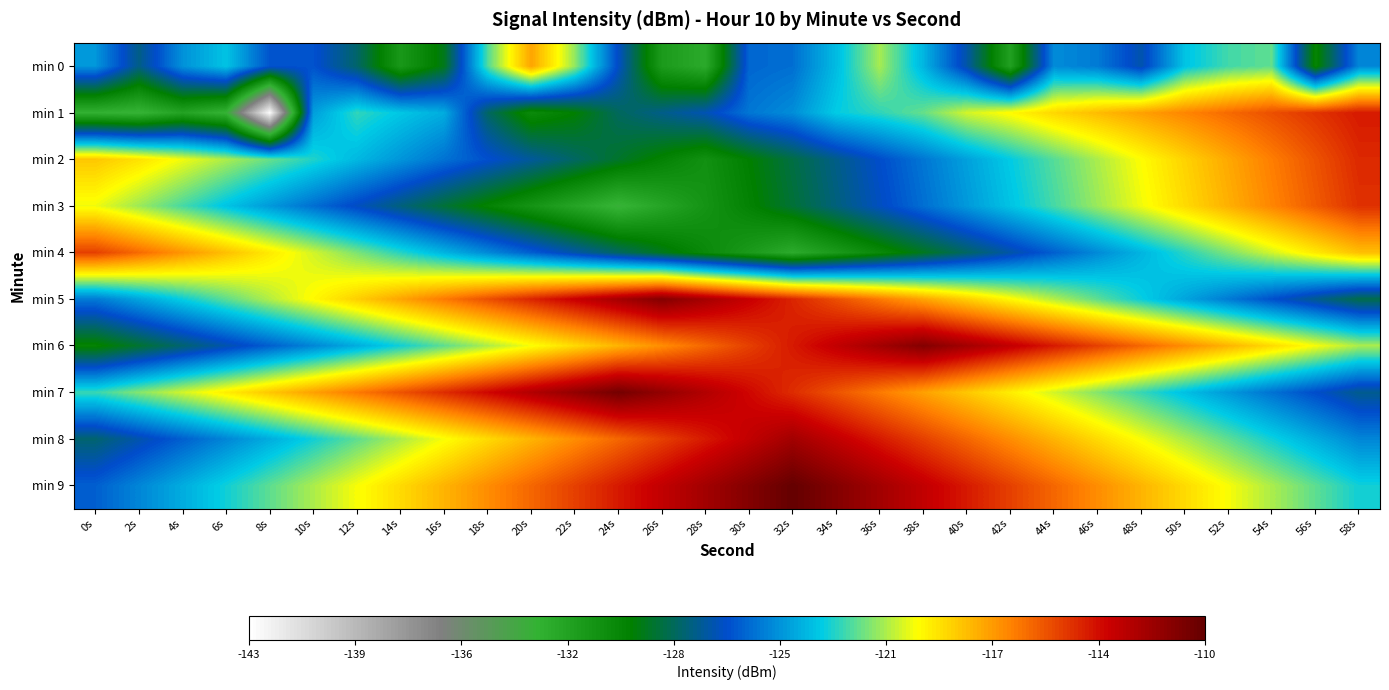

Reading left to right, what are all the values shown in this chart?

min 0: 0s=-124.6	2s=-127.6	4s=-124.7	6s=-123.4	8s=-126.3	10s=-126.3	12s=-128.1	14s=-131.4	16s=-129.4	18s=-122.2	20s=-117.6	22s=-121.3	24s=-126.6	26s=-131.5	28s=-132.6	30s=-125.8	32s=-125.6	34s=-123.6	36s=-121.1	38s=-123.8	40s=-127.1	42s=-131.9	44s=-124.9	46s=-125.3	48s=-127.0	50s=-123.4	52s=-122.4	54s=-122.0	56s=-130.1	58s=-125.0
min 1: 0s=-133.0	2s=-133.2	4s=-132.1	6s=-133.2	8s=-142.8	10s=-124.4	12s=-122.6	14s=-123.3	16s=-124.0	18s=-128.2	20s=-130.5	22s=-129.8	24s=-128.3	26s=-127.6	28s=-126.9	30s=-125.4	32s=-124.8	34s=-123.2	36s=-122.6	38s=-121.9	40s=-120.5	42s=-119.8	44s=-118.9	46s=-118.2	48s=-117.5	50s=-116.8	52s=-116.1	54s=-115.4	56s=-114.7	58s=-114.0
min 2: 0s=-118.5	2s=-119.2	4s=-120.1	6s=-121.0	8s=-121.9	10s=-122.8	12s=-123.7	14s=-124.6	16s=-125.5	18s=-126.4	20s=-127.3	22s=-128.2	24s=-129.1	26s=-130.0	28s=-130.9	30s=-129.8	32s=-128.7	34s=-127.6	36s=-126.5	38s=-125.4	40s=-124.3	42s=-123.2	44s=-122.1	46s=-121.0	48s=-119.9	50s=-118.8	52s=-117.7	54s=-116.6	56s=-115.5	58s=-114.4
min 3: 0s=-120.1	2s=-121.2	4s=-122.3	6s=-123.4	8s=-124.5	10s=-125.6	12s=-126.7	14s=-127.8	16s=-128.9	18s=-130.0	20s=-131.1	22s=-132.2	24s=-133.3	26s=-132.2	28s=-131.1	30s=-130.0	32s=-128.9	34s=-127.8	36s=-126.7	38s=-125.6	40s=-124.5	42s=-123.4	44s=-122.3	46s=-121.2	48s=-120.1	50s=-119.0	52s=-117.9	54s=-116.8	56s=-115.7	58s=-114.6
min 4: 0s=-115.0	2s=-116.1	4s=-117.2	6s=-118.3	8s=-119.4	10s=-120.5	12s=-121.6	14s=-122.7	16s=-123.8	18s=-124.9	20s=-126.0	22s=-127.1	24s=-128.2	26s=-129.3	28s=-130.4	30s=-131.5	32s=-132.6	34s=-131.5	36s=-130.4	38s=-129.3	40s=-128.2	42s=-127.1	44s=-126.0	46s=-124.9	48s=-123.8	50s=-122.7	52s=-121.6	54s=-120.5	56s=-119.4	58s=-118.3
min 5: 0s=-125.3	2s=-124.2	4s=-123.1	6s=-122.0	8s=-120.9	10s=-119.8	12s=-118.7	14s=-117.6	16s=-116.5	18s=-115.4	20s=-114.3	22s=-113.2	24s=-112.1	26s=-111.0	28s=-112.1	30s=-113.2	32s=-114.3	34s=-115.4	36s=-116.5	38s=-117.6	40s=-118.7	42s=-119.8	44s=-120.9	46s=-122.0	48s=-123.1	50s=-124.2	52s=-125.3	54s=-126.4	56s=-127.5	58s=-128.6
min 6: 0s=-130.0	2s=-129.0	4s=-128.0	6s=-127.0	8s=-126.0	10s=-125.0	12s=-124.0	14s=-123.0	16s=-122.0	18s=-121.0	20s=-120.0	22s=-119.0	24s=-118.0	26s=-117.0	28s=-116.0	30s=-115.0	32s=-114.0	34s=-113.0	36s=-112.0	38s=-111.0	40s=-112.0	42s=-113.0	44s=-114.0	46s=-115.0	48s=-116.0	50s=-117.0	52s=-118.0	54s=-119.0	56s=-120.0	58s=-121.0
min 7: 0s=-122.5	2s=-121.5	4s=-120.5	6s=-119.5	8s=-118.5	10s=-117.5	12s=-116.5	14s=-115.5	16s=-114.5	18s=-113.5	20s=-112.5	22s=-111.5	24s=-110.5	26s=-111.5	28s=-112.5	30s=-113.5	32s=-114.5	34s=-115.5	36s=-116.5	38s=-117.5	40s=-118.5	42s=-119.5	44s=-120.5	46s=-121.5	48s=-122.5	50s=-123.5	52s=-124.5	54s=-125.5	56s=-126.5	58s=-127.5
min 8: 0s=-128.0	2s=-127.0	4s=-126.0	6s=-125.0	8s=-124.0	10s=-123.0	12s=-122.0	14s=-121.0	16s=-120.0	18s=-119.0	20s=-118.0	22s=-117.0	24s=-116.0	26s=-115.0	28s=-114.0	30s=-113.0	32s=-112.0	34s=-113.0	36s=-114.0	38s=-115.0	40s=-116.0	42s=-117.0	44s=-118.0	46s=-119.0	48s=-120.0	50s=-121.0	52s=-122.0	54s=-123.0	56s=-124.0	58s=-125.0
min 9: 0s=-126.0	2s=-125.0	4s=-124.0	6s=-123.0	8s=-122.0	10s=-121.0	12s=-120.0	14s=-119.0	16s=-118.0	18s=-117.0	20s=-116.0	22s=-115.0	24s=-114.0	26s=-113.0	28s=-112.0	30s=-111.0	32s=-110.0	34s=-111.0	36s=-112.0	38s=-113.0	40s=-114.0	42s=-115.0	44s=-116.0	46s=-117.0	48s=-118.0	50s=-119.0	52s=-120.0	54s=-121.0	56s=-122.0	58s=-123.0